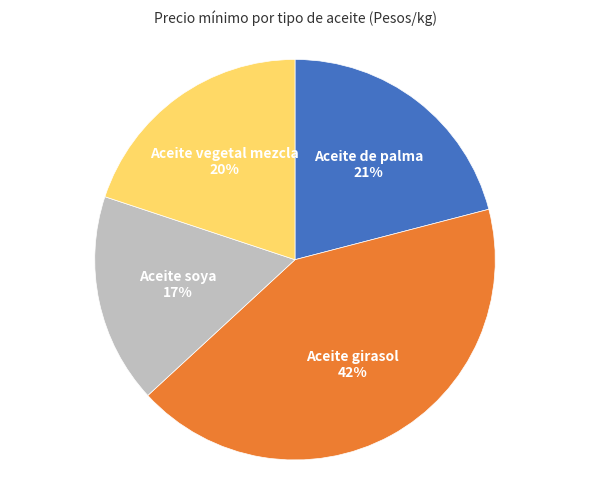

The Aceite de palma slice represents 27% of the pie. True or false?

False